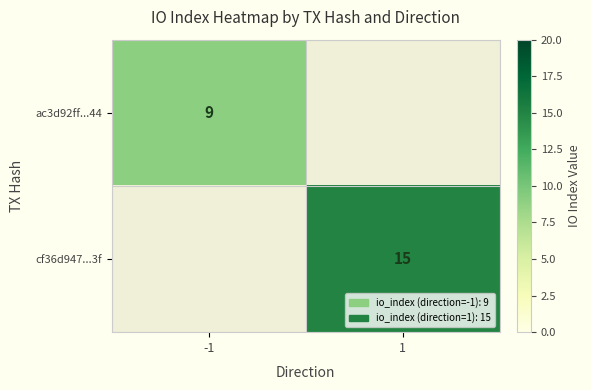

The cf36d947...3f series shows 15 at 1. True or false?

True